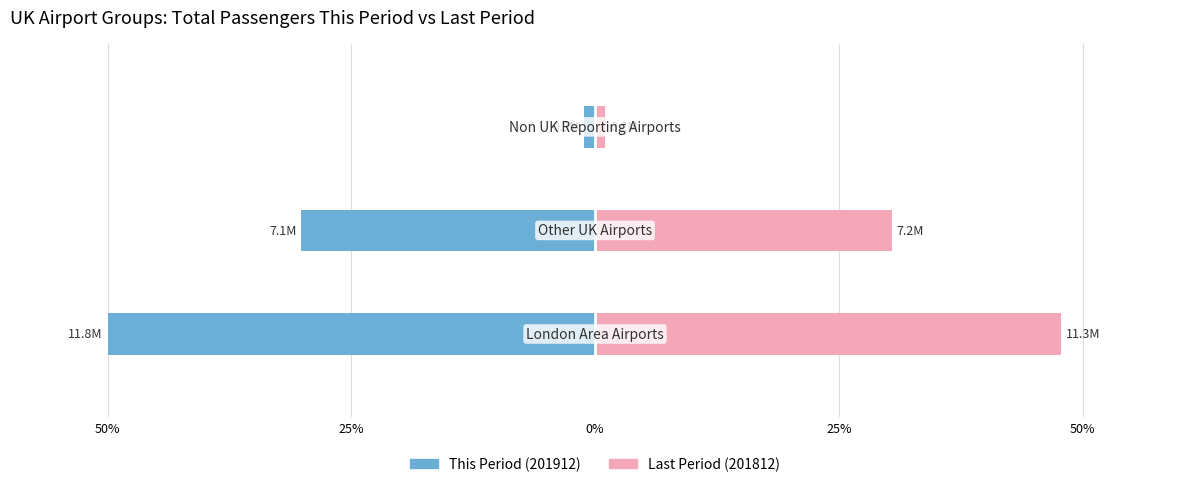

What are all the series names shown in the legend?

This Period (201912), Last Period (201812)